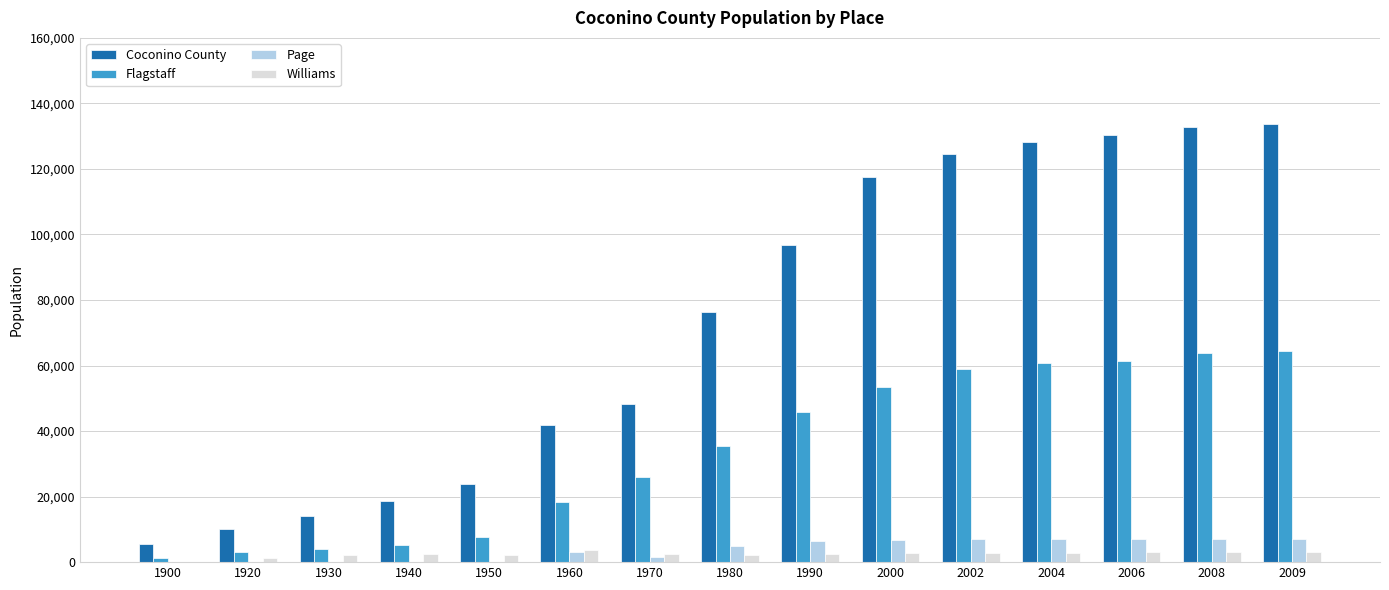

Which series has the largest total across all categories?

Coconino County